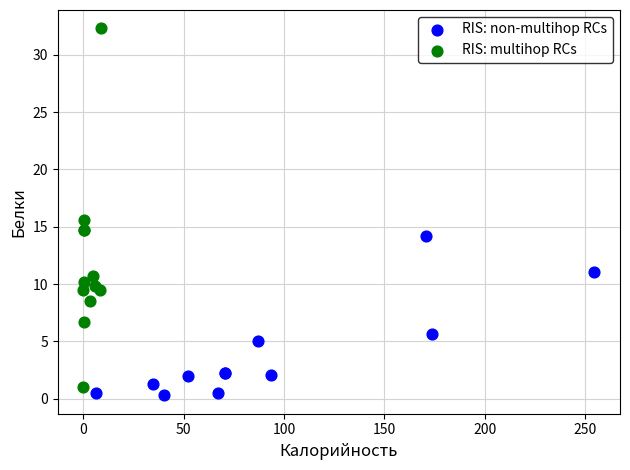

What are all the series names shown in the legend?

RIS: non-multihop RCs, RIS: multihop RCs